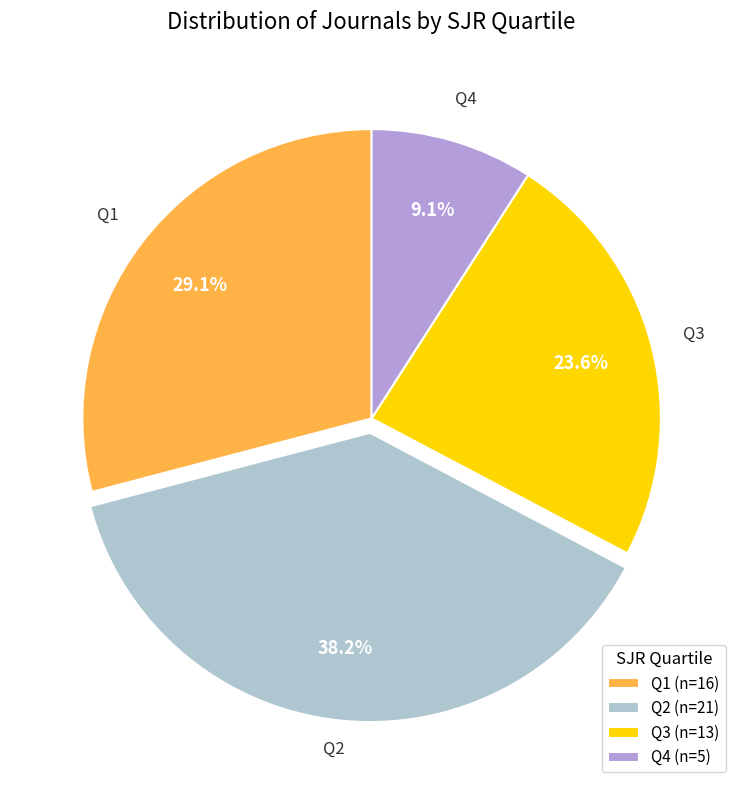

Is Q4 the majority of the pie?

No